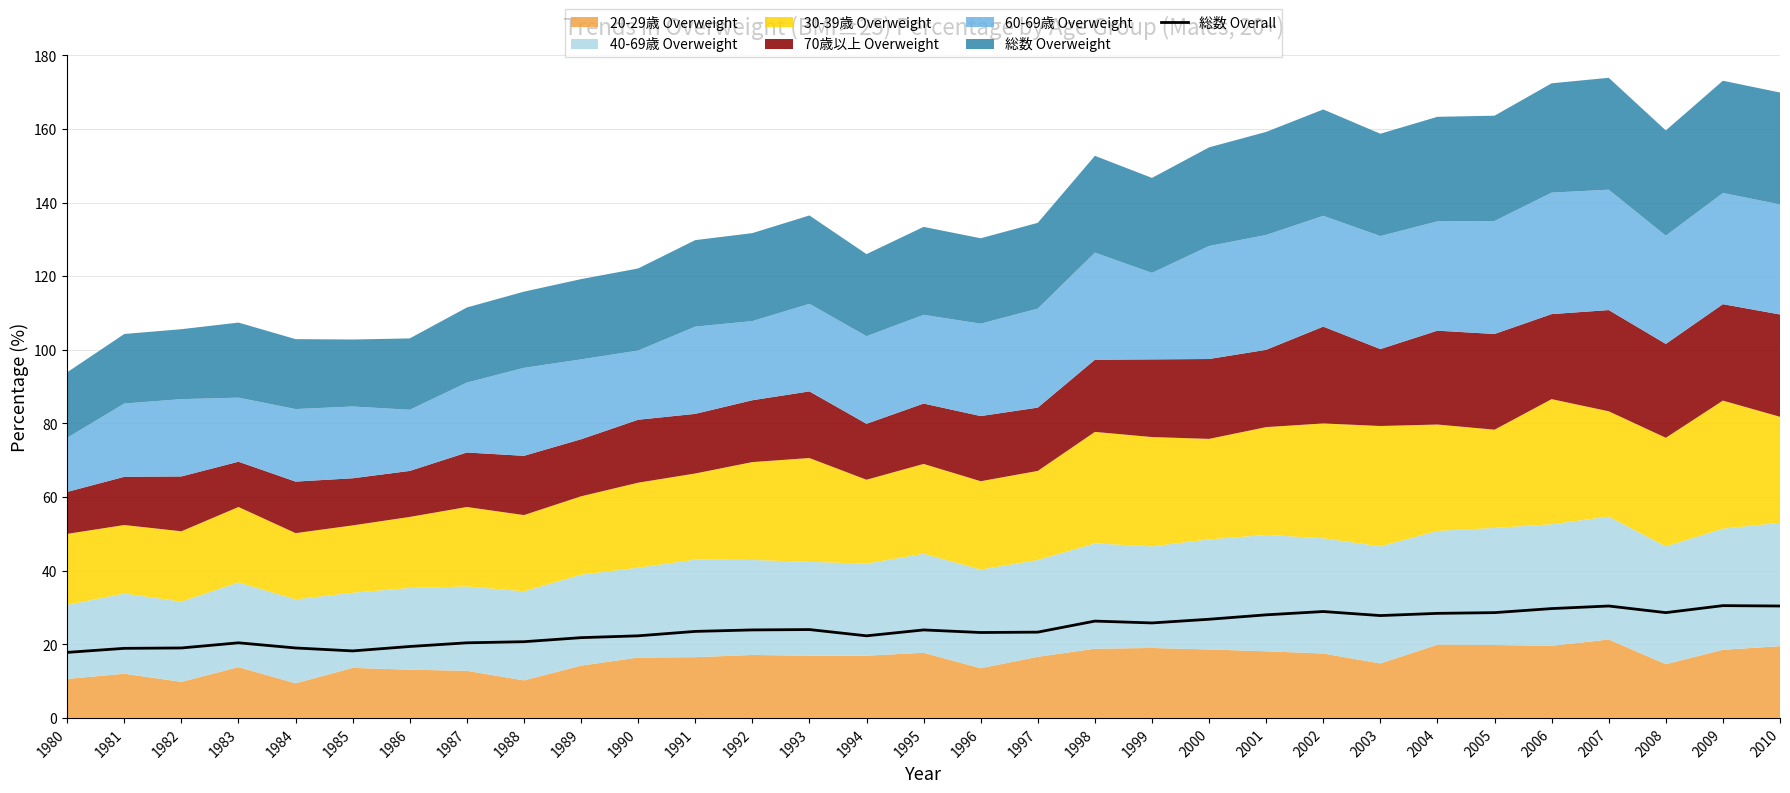

The value at 1988 is 28.0. True or false?

False